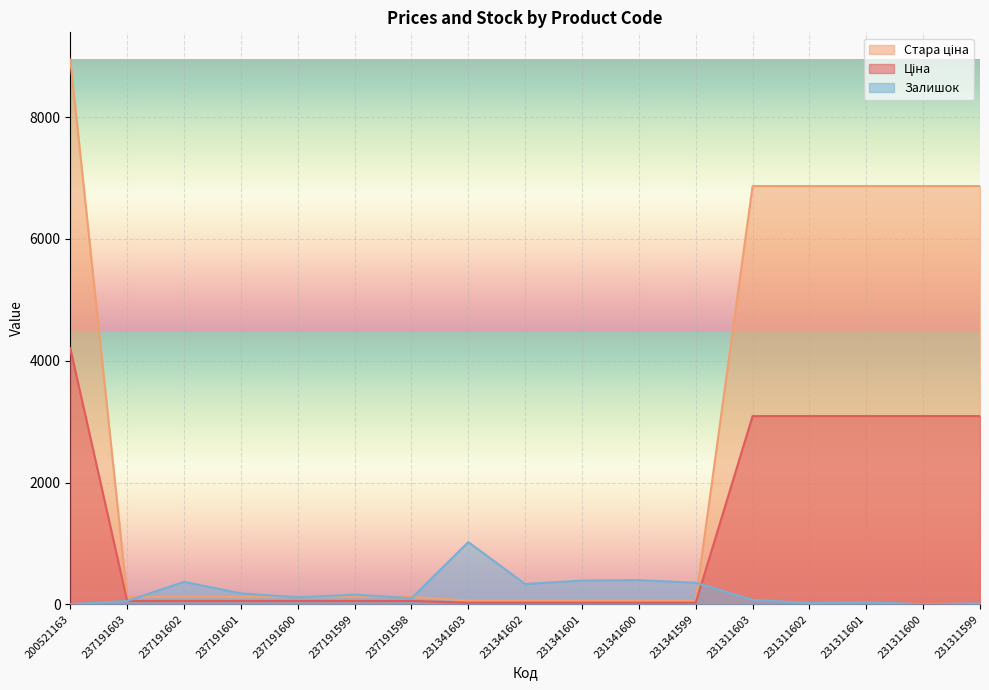

Which series has the largest range (max minus min)?

Стара ціна